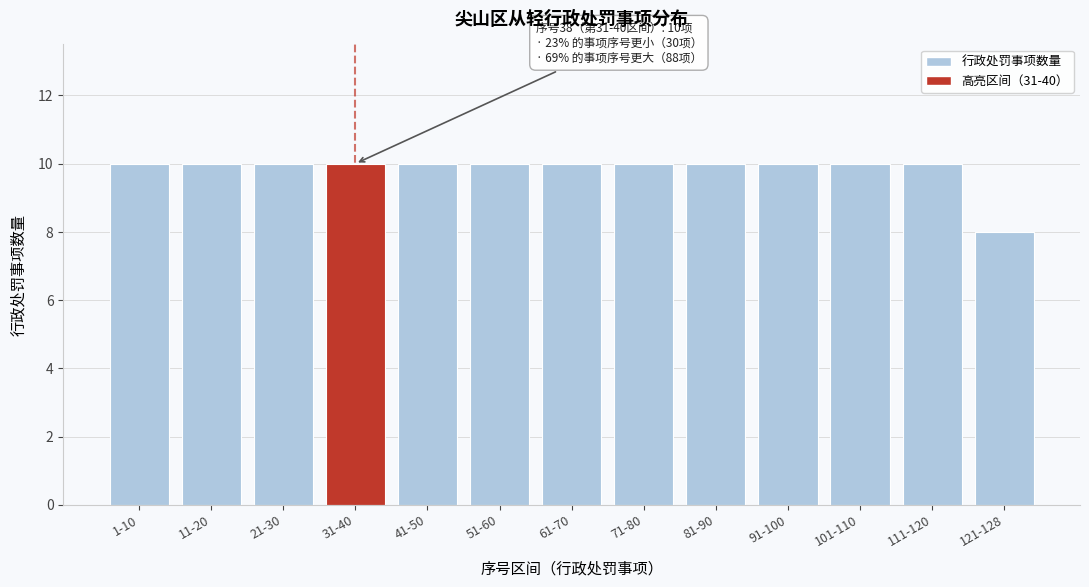

Reading right to left, what are all the values shown in this chart?

121-128=8	111-120=10	101-110=10	91-100=10	81-90=10	71-80=10	61-70=10	51-60=10	41-50=10	31-40=10	21-30=10	11-20=10	1-10=10